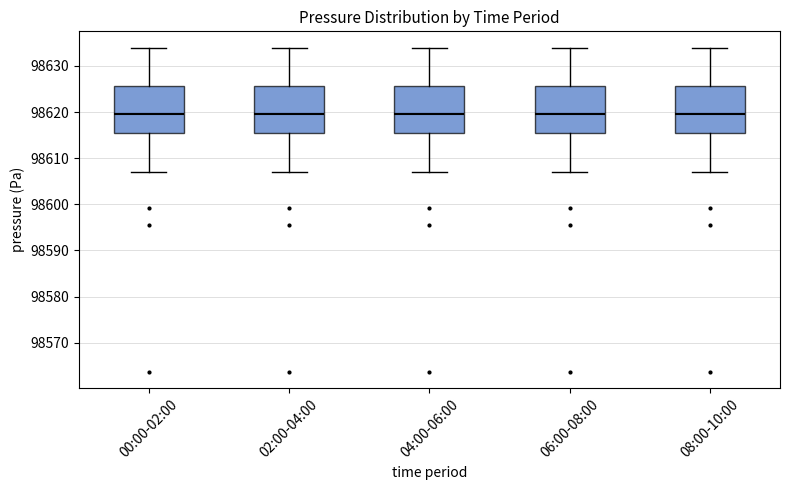

Where does the median line of the box for 02:00-04:00 sit on the y-axis? The values are not printed on the chart, so give them approximately, as read against the axis.

98620